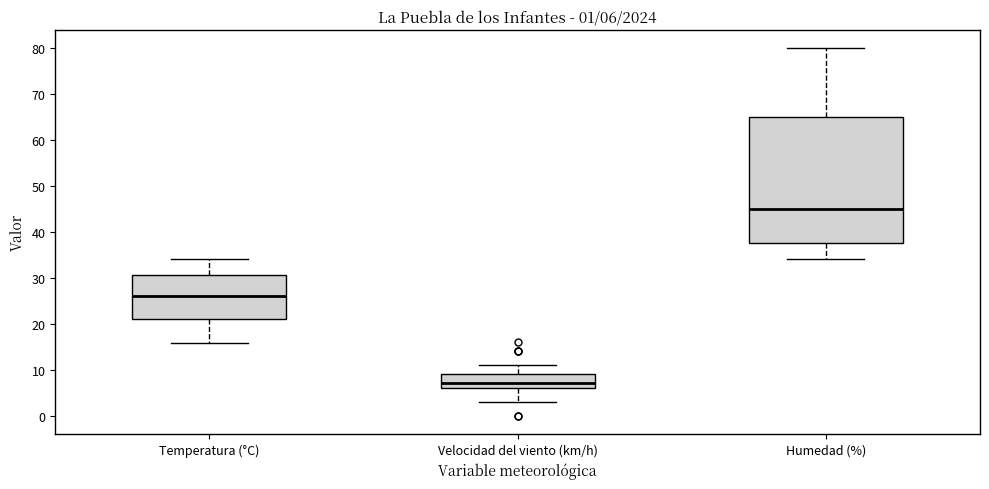

Which box's median line is the highest?

Humedad (%)